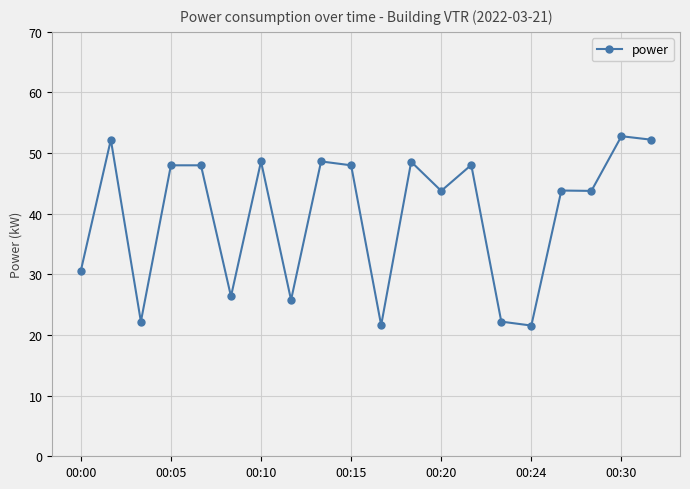

What is the maximum value shown in the chart?

52.8